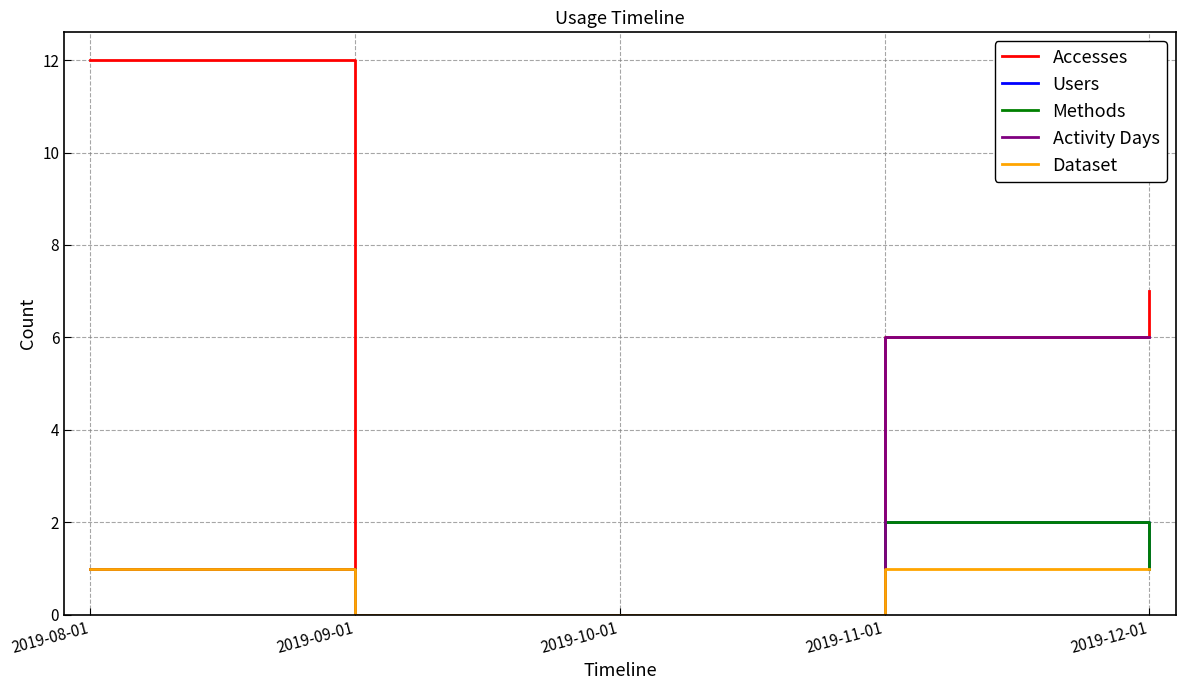

Is this an area chart (filled region under the line)?

No